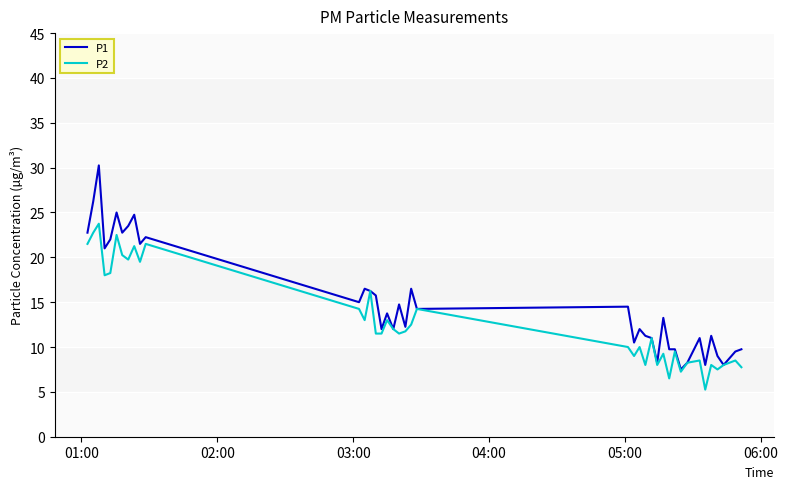

Which series has the largest total across all categories?

P1